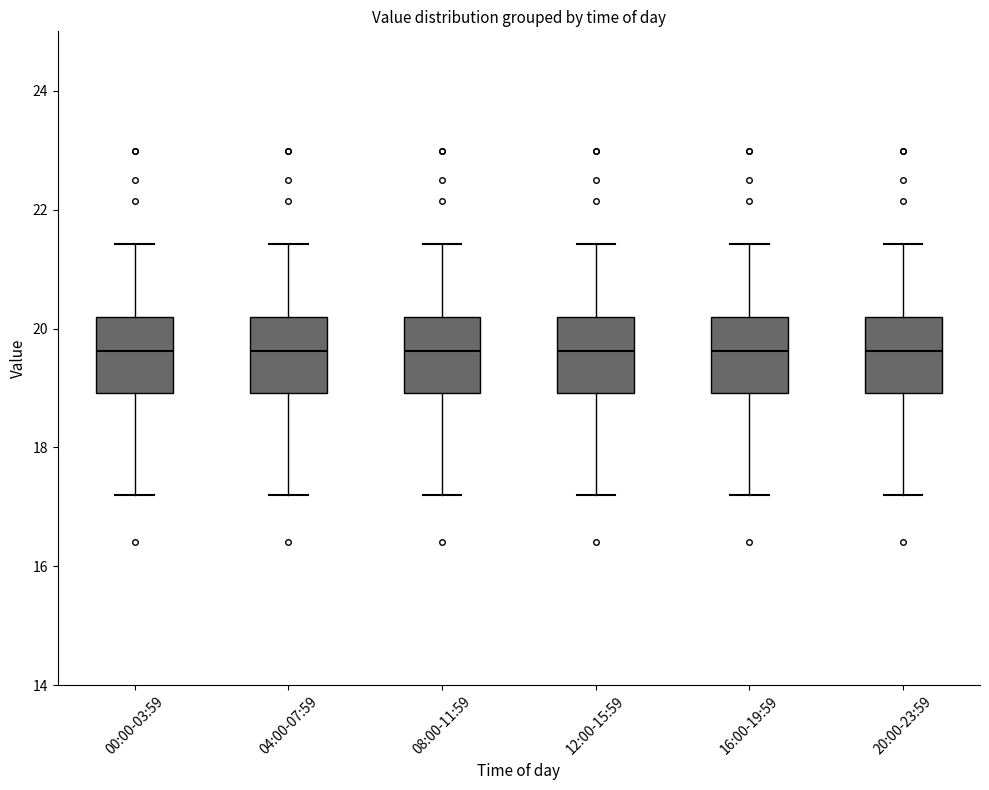

Reading left to right, read every box against the y-axis: the position of its median line, the range the box covers, and the ends of its whiskers. The values are not printed on the chart, so give them approximately, as read against the axis.

00:00-03:59: median 19.6, box 19.0 to 20.2, whiskers 17.2 to 21.4
04:00-07:59: median 19.6, box 19.0 to 20.2, whiskers 17.2 to 21.4
08:00-11:59: median 19.6, box 19.0 to 20.2, whiskers 17.2 to 21.4
12:00-15:59: median 19.6, box 19.0 to 20.2, whiskers 17.2 to 21.4
16:00-19:59: median 19.6, box 19.0 to 20.2, whiskers 17.2 to 21.4
20:00-23:59: median 19.6, box 19.0 to 20.2, whiskers 17.2 to 21.4